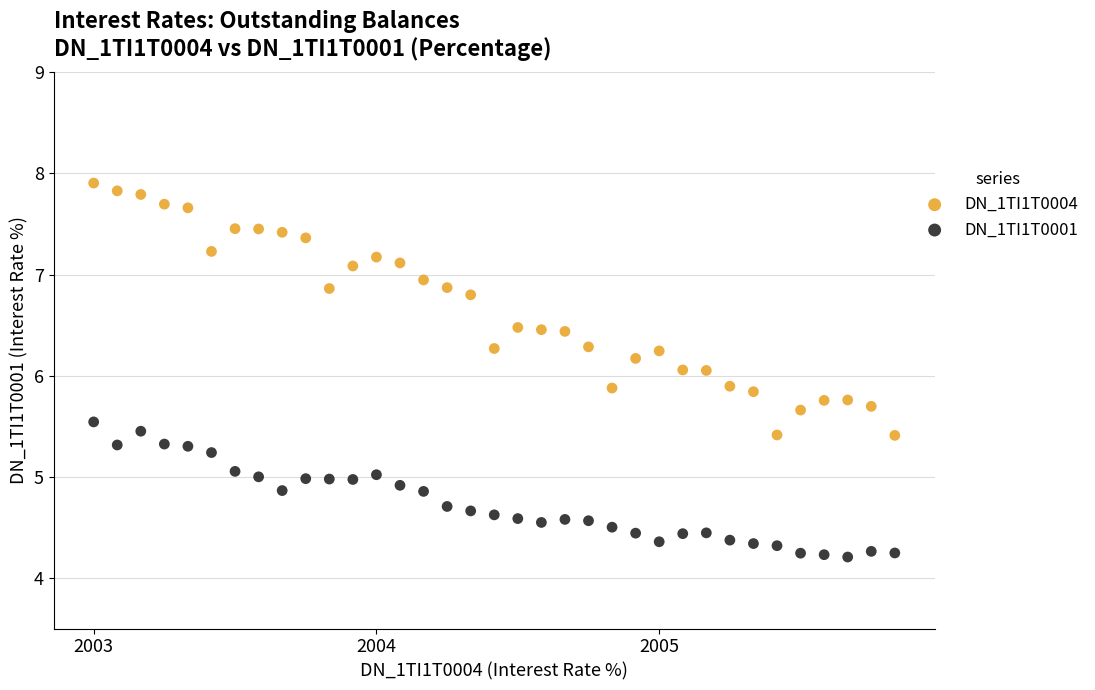

Across all data points, what is the range of Y values (max minus min)?

3.7